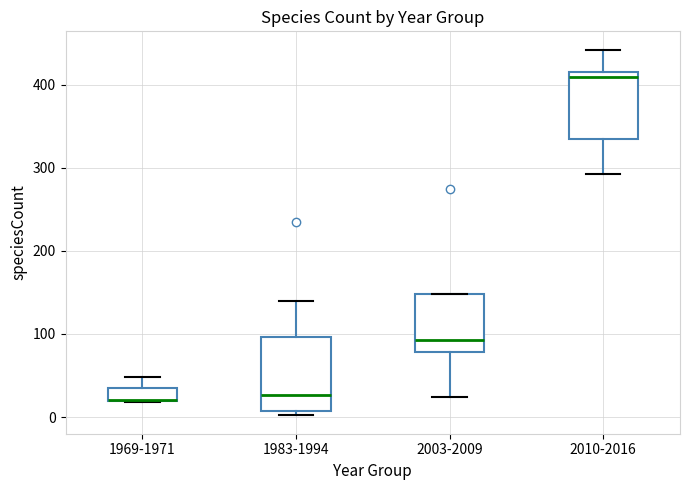

Where is the lower edge of the box for 1983-1994 on the y-axis? The values are not printed on the chart, so give them approximately, as read against the axis.

10